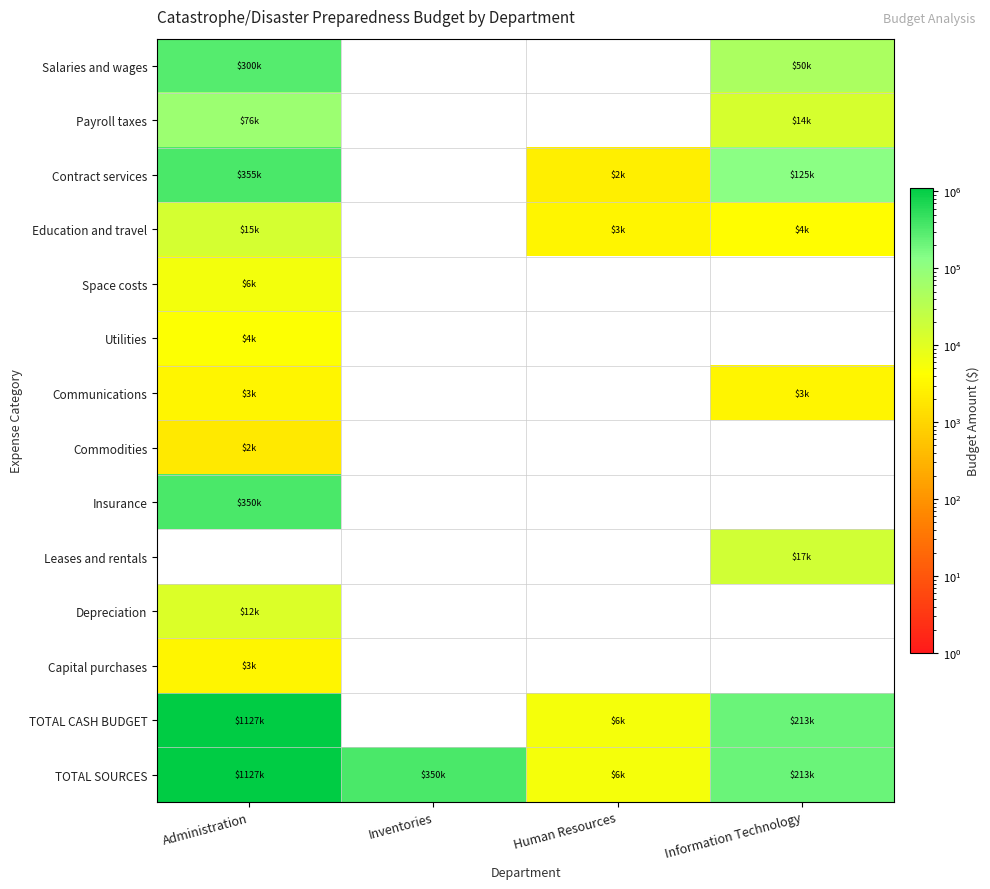

Which series changed the most between Administration and Inventories?

TOTAL SOURCES